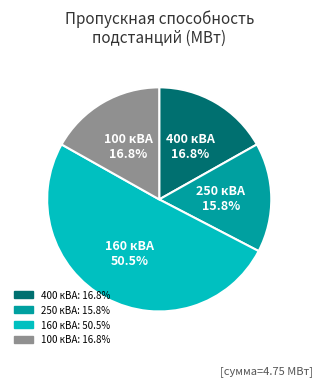

Is there a majority slice in this chart?

Yes